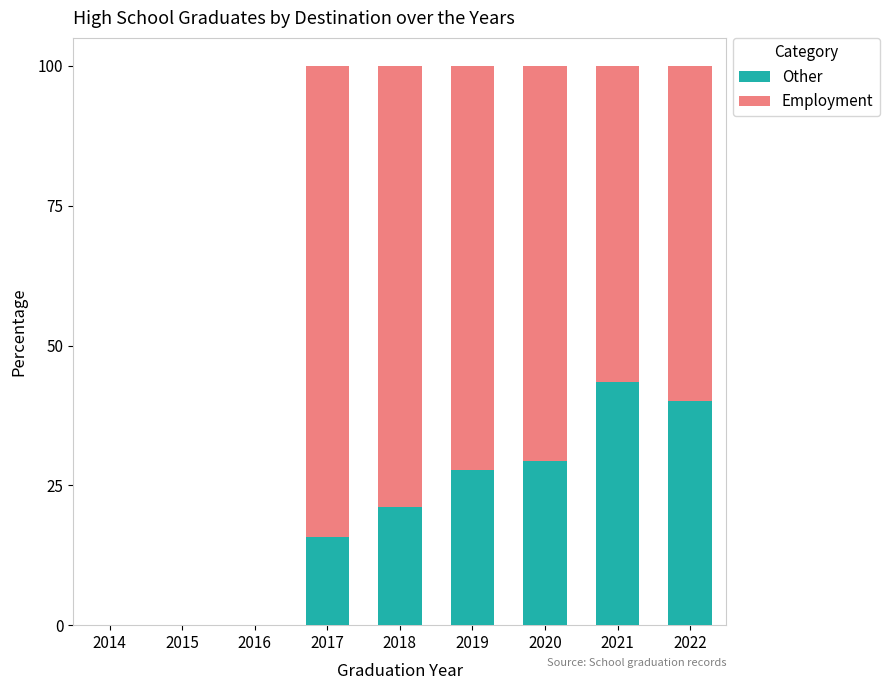

What are all the series names shown in the legend?

Other, Employment